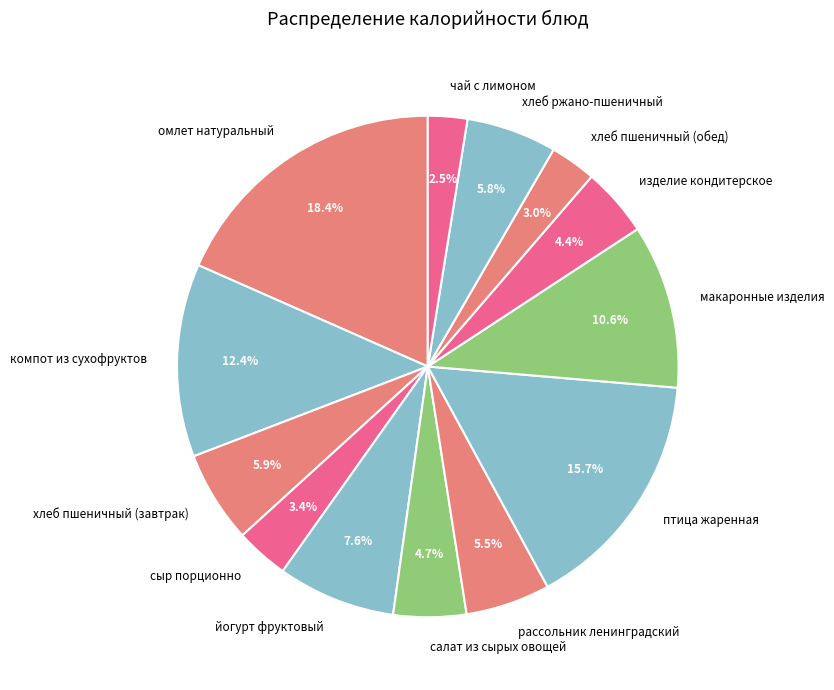

Combined, what portion of the pie is йогурт фруктовый and птица жаренная?

23.3%